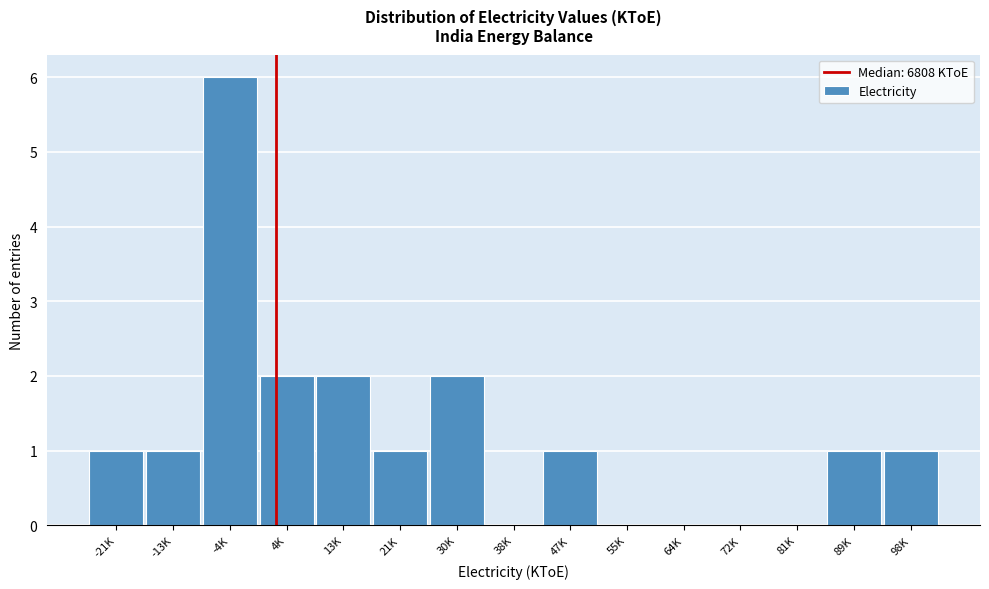

Reading left to right, list all the values displayed in this chart.

-21K=1	-13K=1	-4K=6	4K=2	13K=2	21K=1	30K=2	38K=0	47K=1	55K=0	64K=0	72K=0	81K=0	89K=1	98K=1